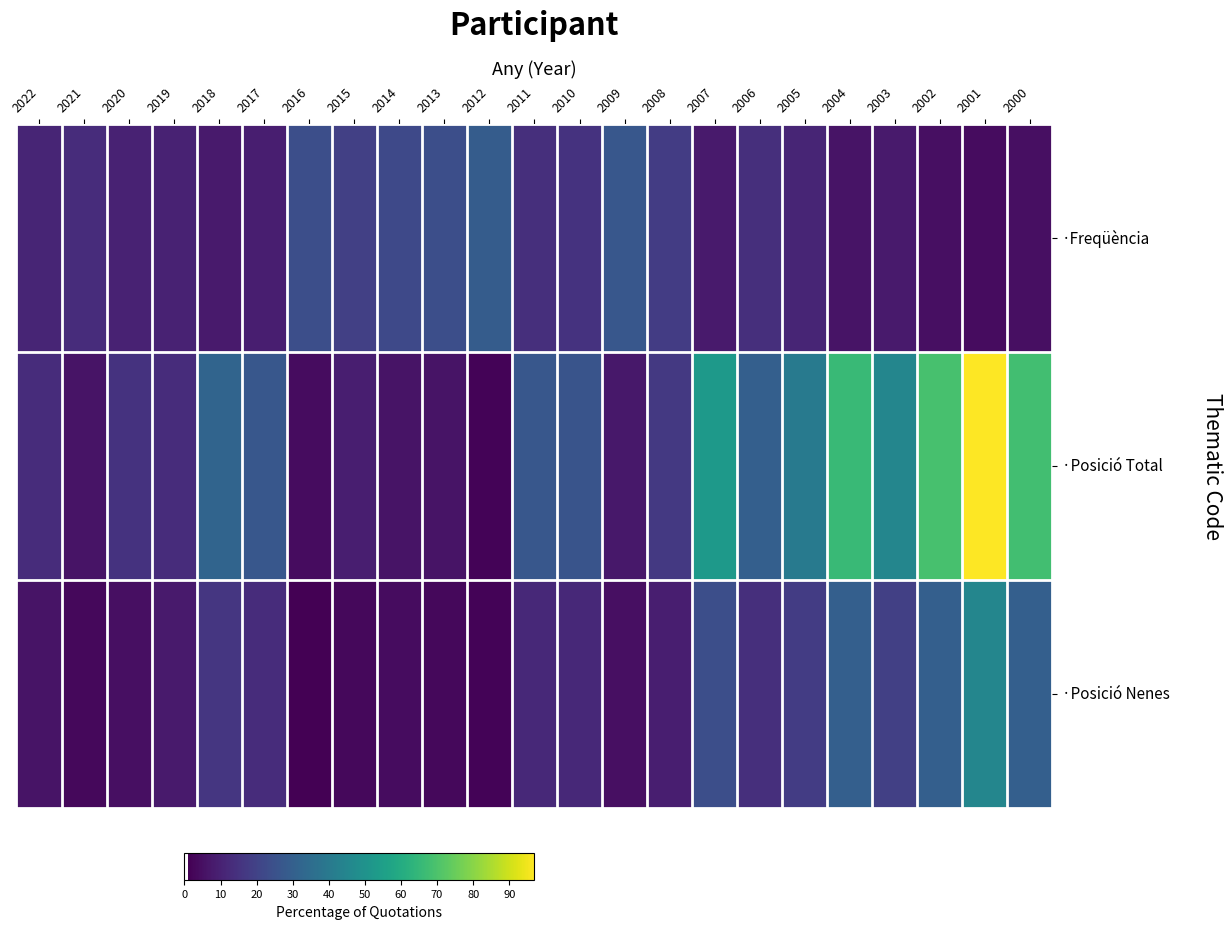

Reading left to right, transcribe all the data shown in this chart.

·Freqüència: 2022=11	2021=13	2020=10	2019=10	2018=8	2017=9	2016=24	2015=19	2014=22	2013=24	2012=29	2011=14	2010=15	2009=27	2008=18	2007=8	2006=14	2005=11	2004=6	2003=8	2002=5	2001=4	2000=5
·Posició Total: 2022=13	2021=6	2020=15	2019=13	2018=32	2017=27	2016=4	2015=9	2014=6	2013=6	2012=2	2011=27	2010=26	2009=7	2008=17	2007=53	2006=30	2005=40	2004=66	2003=45	2002=69	2001=97	2000=68
·Posició Nenes: 2022=6	2021=3	2020=5	2019=8	2018=16	2017=13	2016=1	2015=3	2014=4	2013=3	2012=2	2011=12	2010=12	2009=5	2008=9	2007=24	2006=14	2005=18	2004=30	2003=19	2002=30	2001=45	2000=30